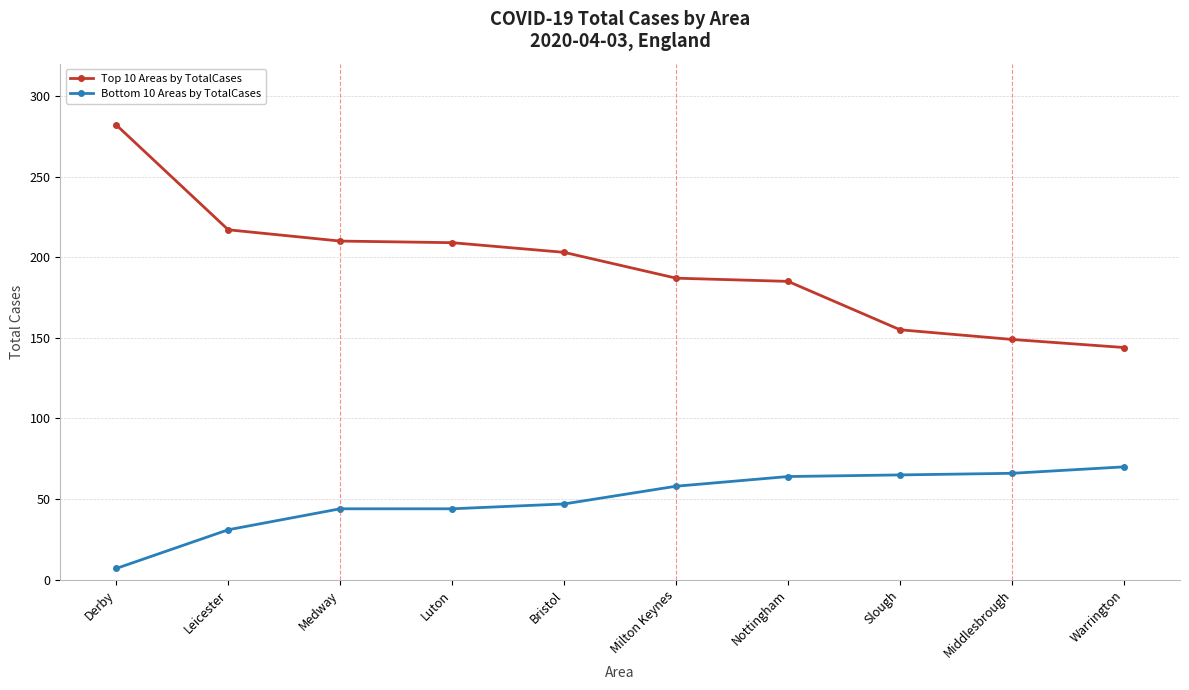

Is the value of Top 10 Areas by TotalCases at Medway greater than the value of Bottom 10 Areas by TotalCases at Derby?

Yes